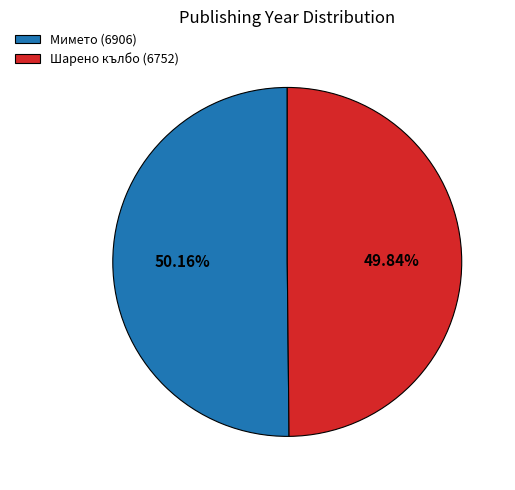

What percentage is the Мимето (6906) slice, to the nearest percent?

50%